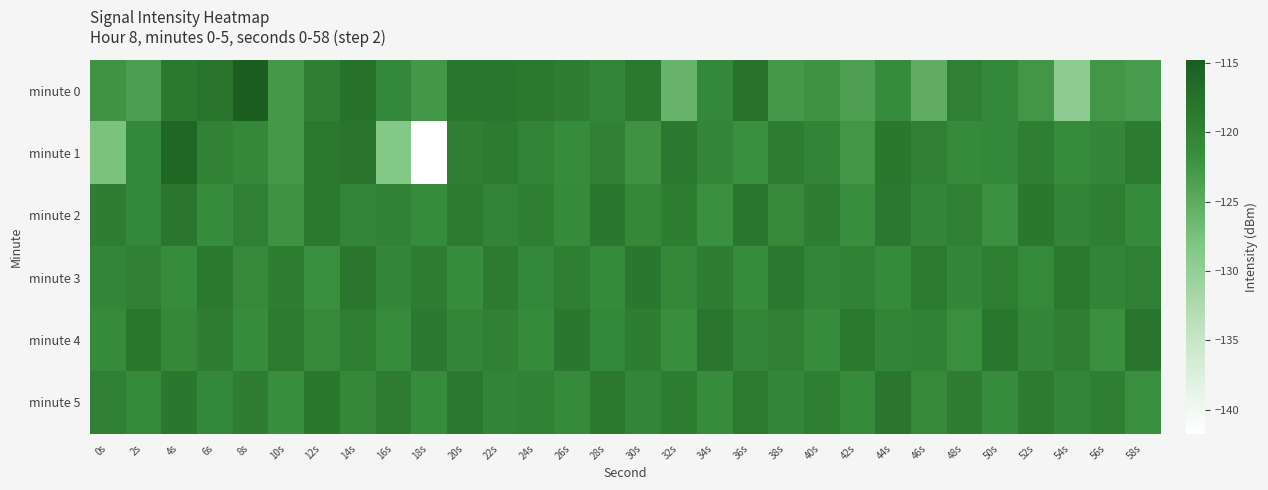

Count the number of categories in the chart.

30